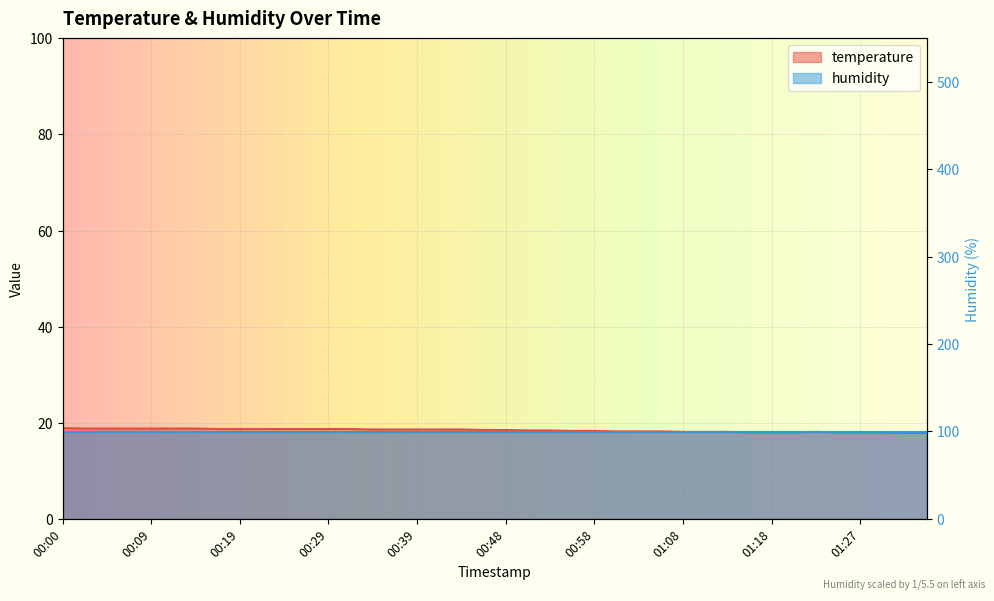

True or false: the data shows 10.4 at 00:56.

False